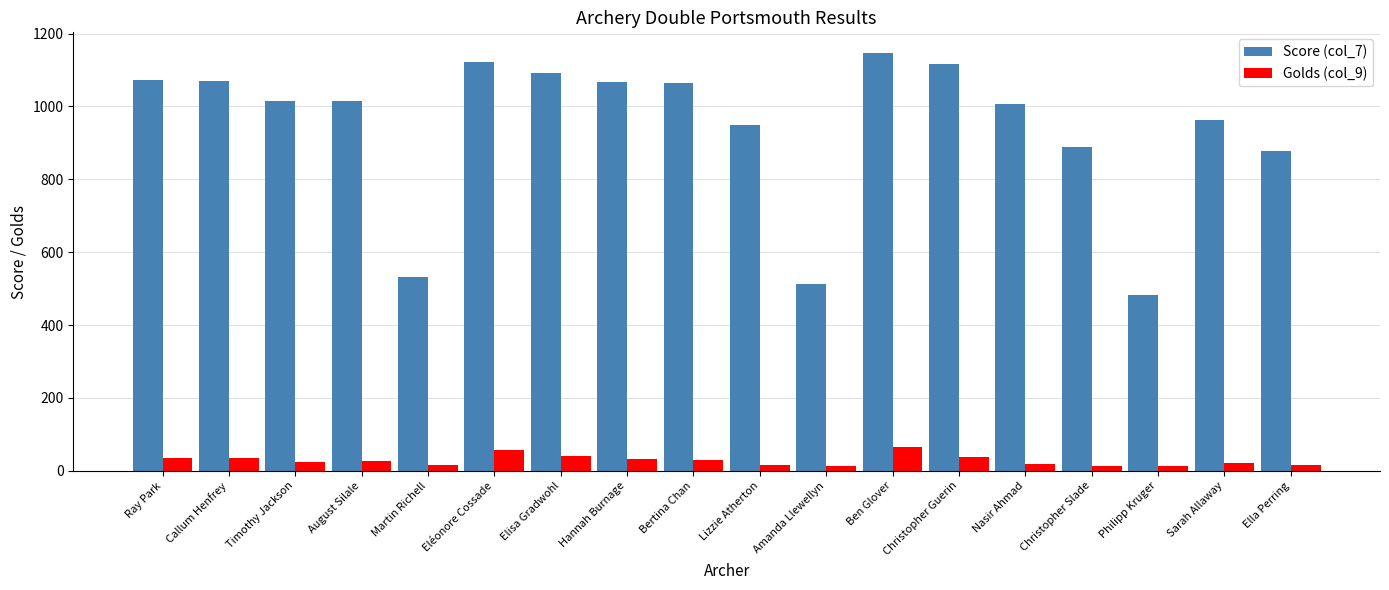

Is the value of Golds (col_9) at Nasir Ahmad greater than the value of Score (col_7) at Ray Park?

No